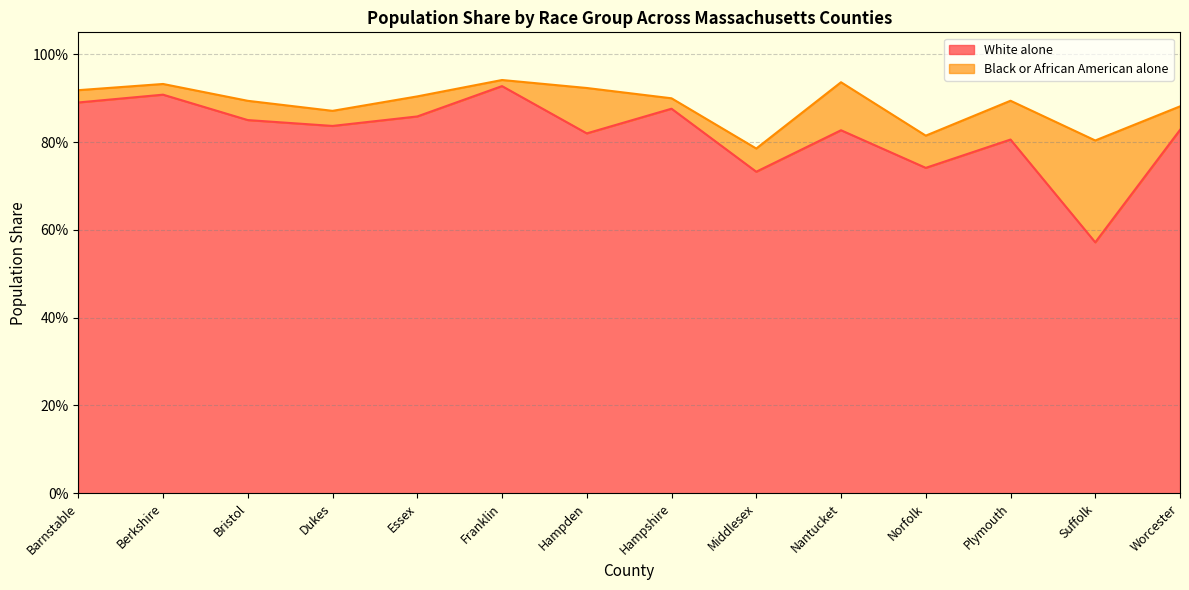

True or false: the data shows 0.6 at Suffolk.

True